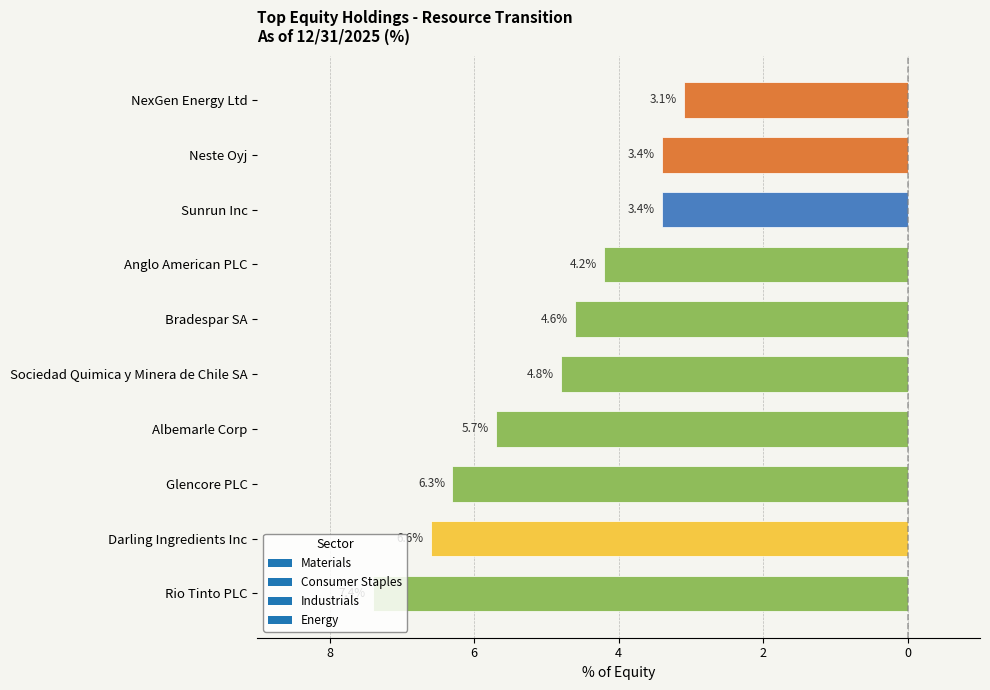

Are the bars horizontal?

Yes